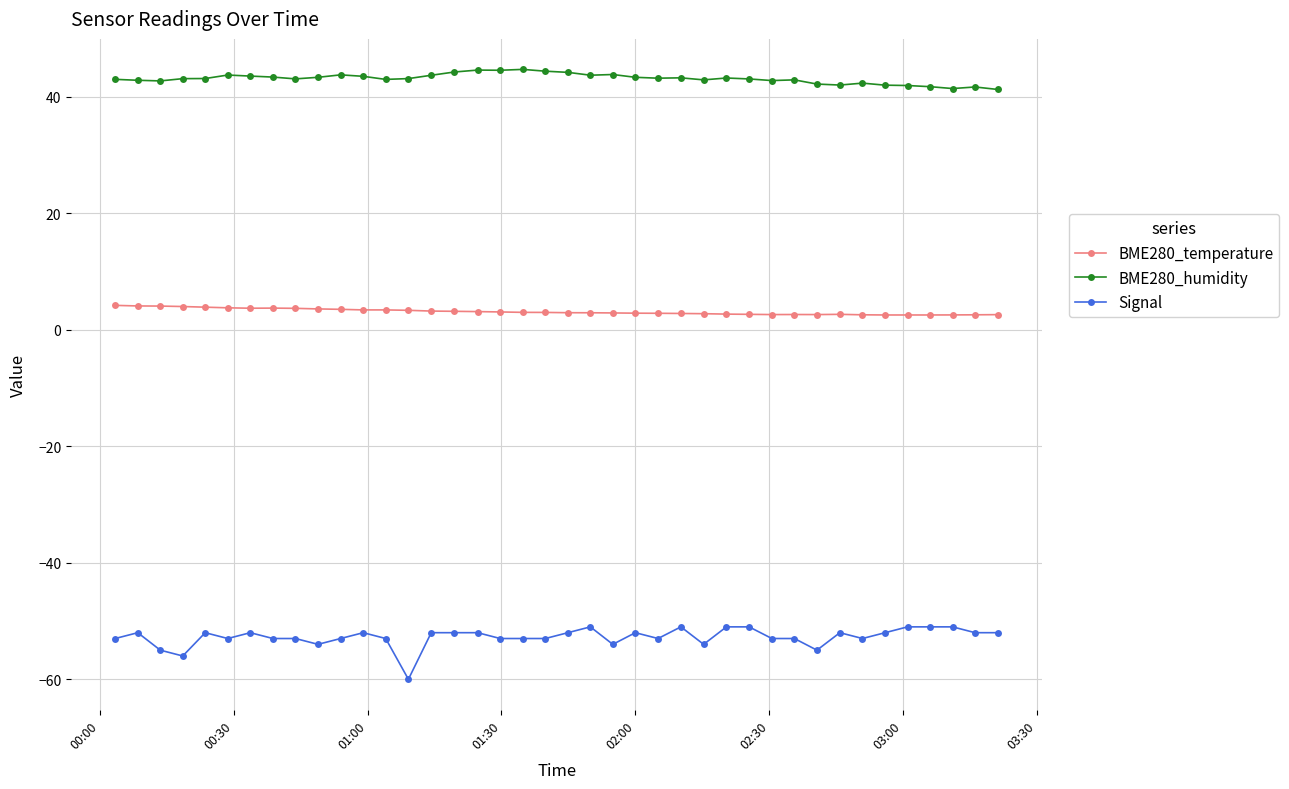

What is the value of the Signal point at the 26th from the left?

-51.0